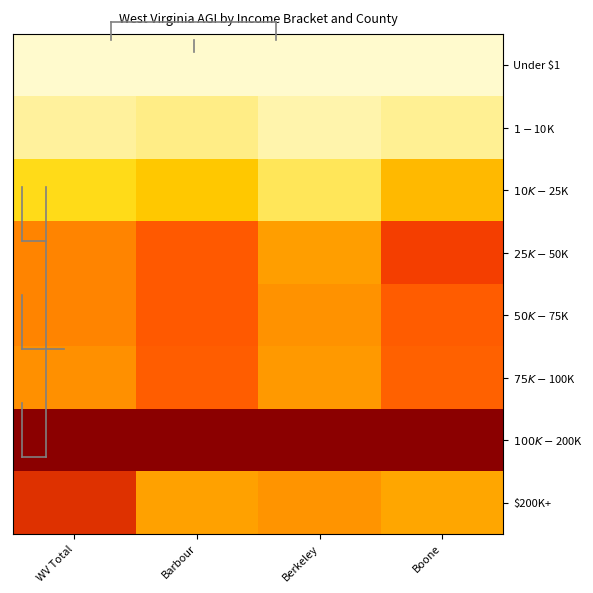

At how many categories does at least one series exceed 0?

4